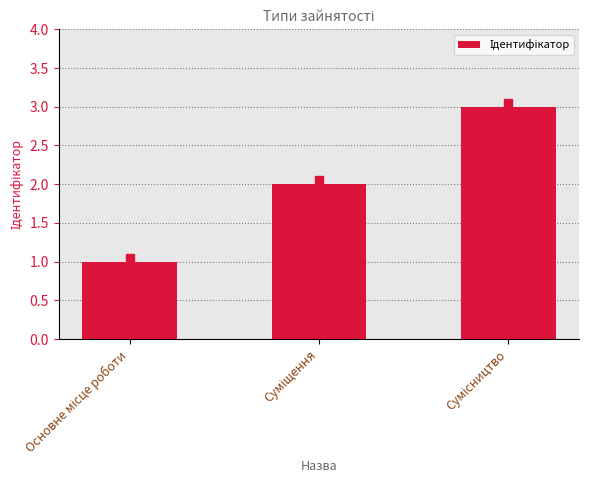

What is the greatest value displayed?

3